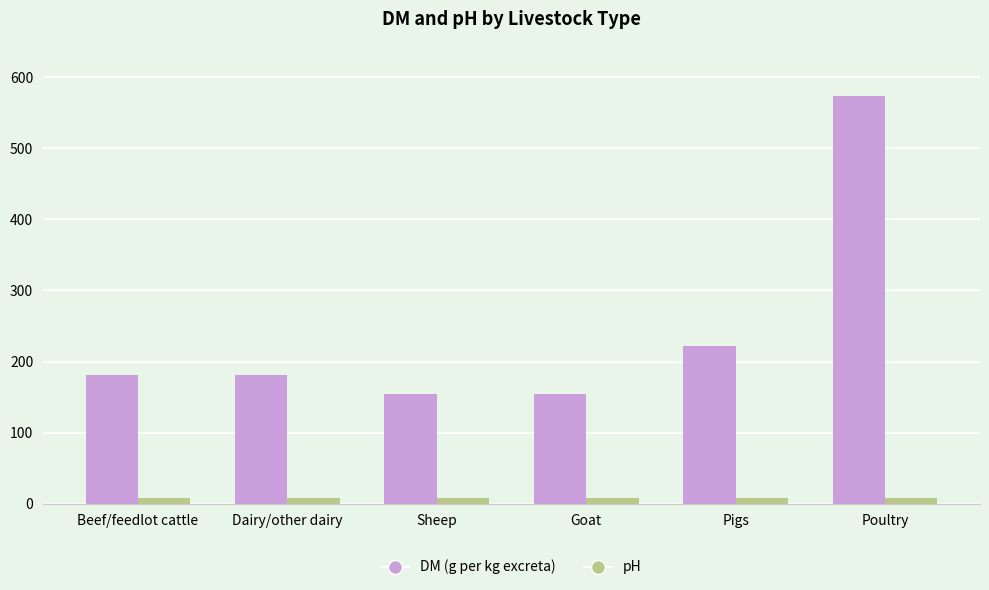

Which series has the largest range (max minus min)?

DM (g per kg excreta)